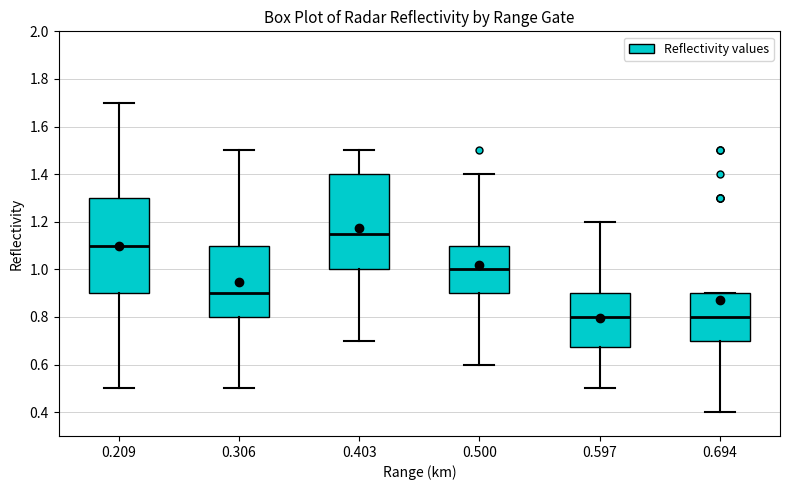

Where does the lower whisker of the box at x = 0.209 end on the y-axis? The values are not printed on the chart, so give them approximately, as read against the axis.

0.50